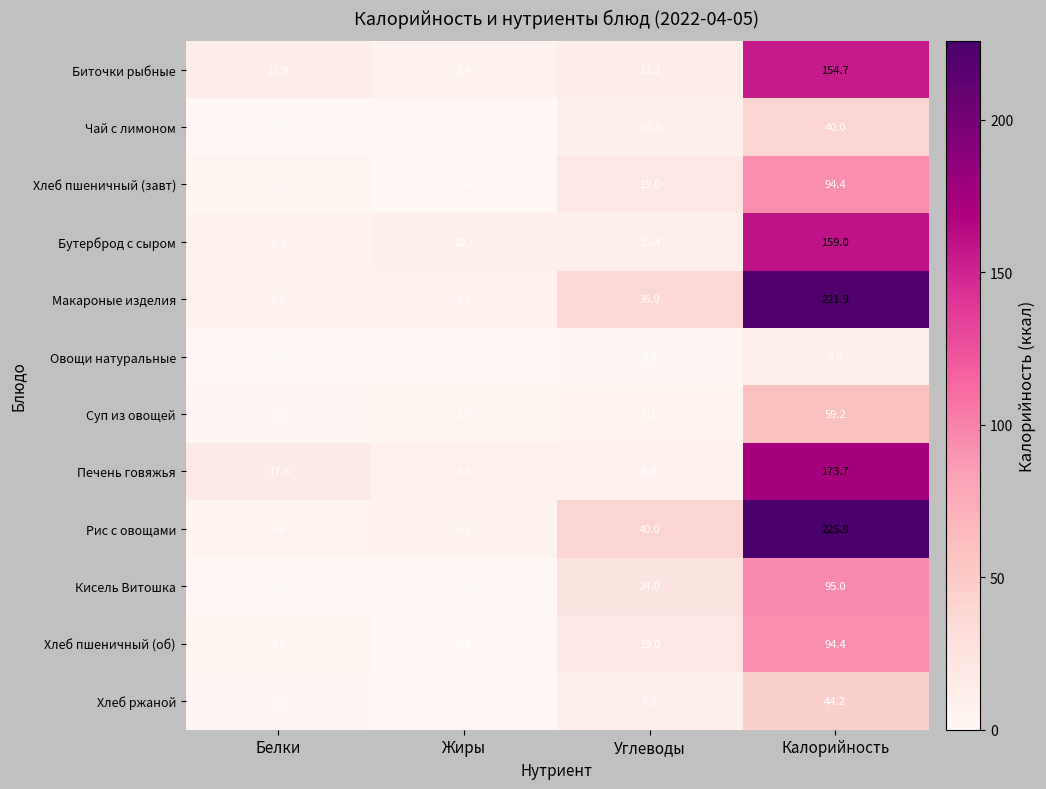

What is the average value of the Бутерброд с сыром series?

46.5